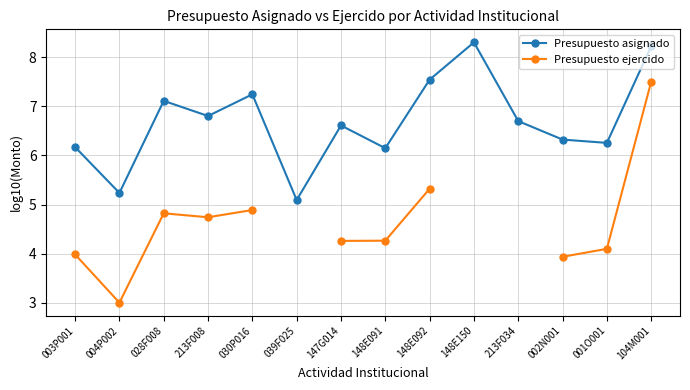

At 147G014, list the series in order from largest to smallest.

Presupuesto asignado, Presupuesto ejercido